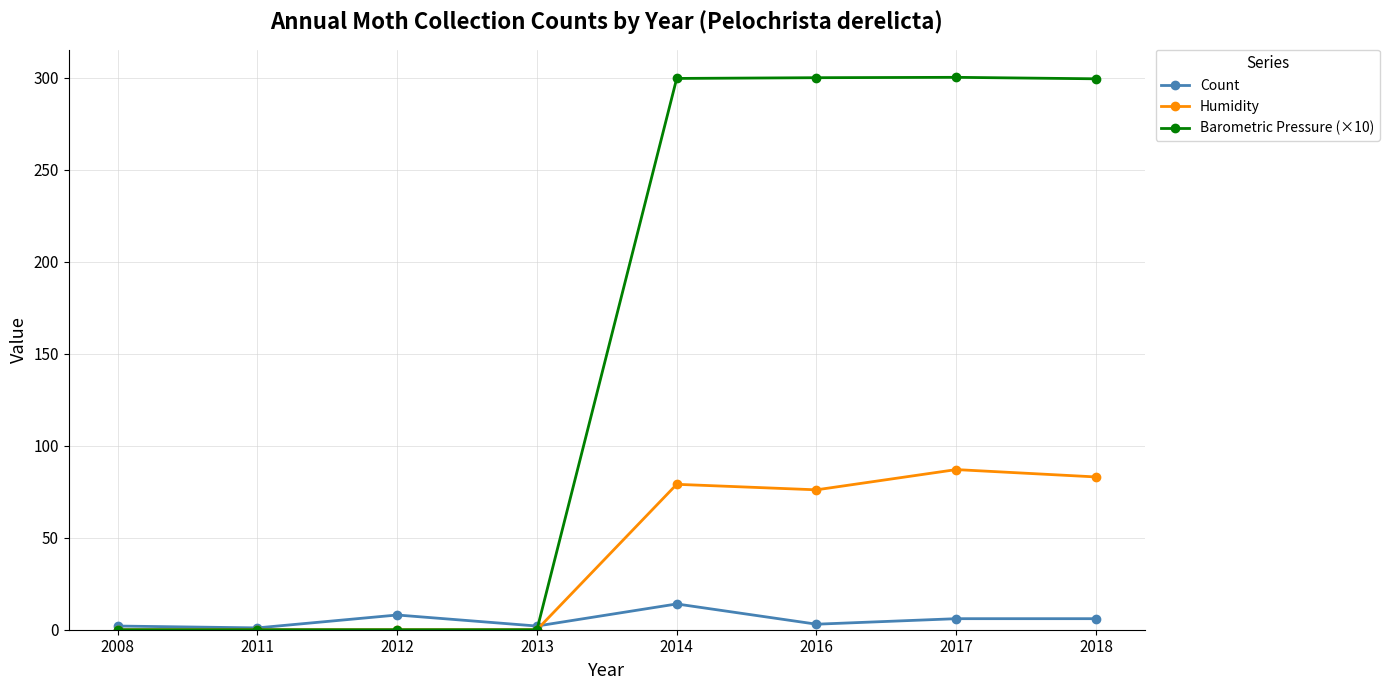

What is the total value across all series at 2014?

392.5